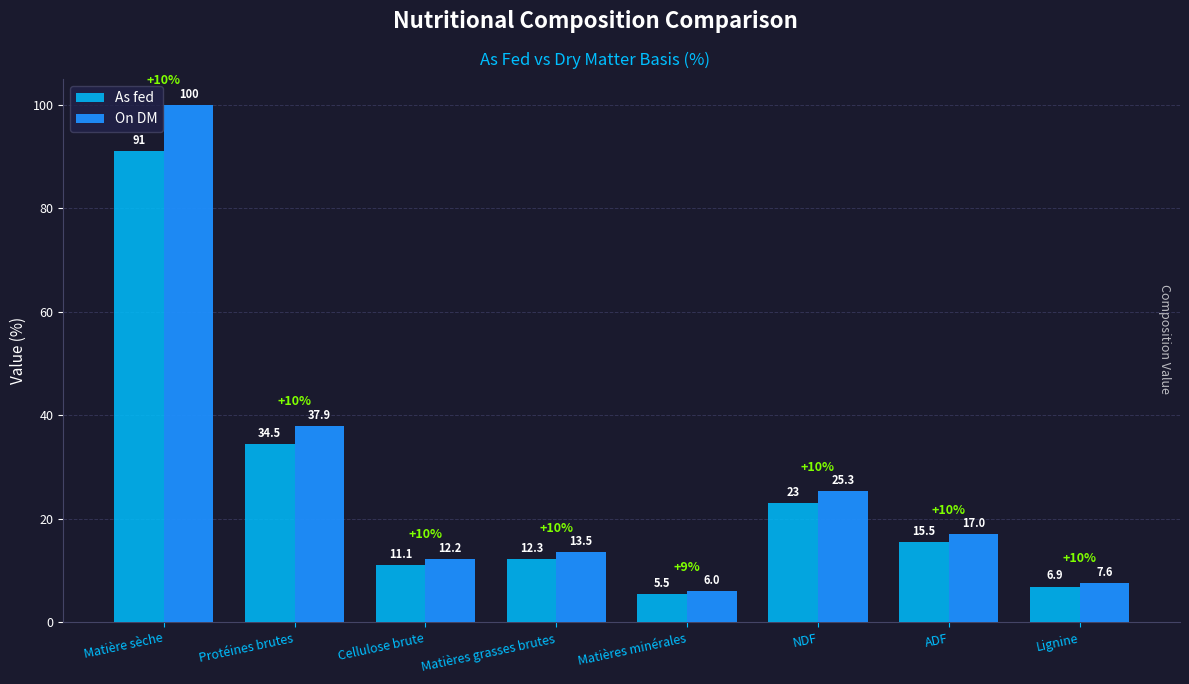

Which series has the largest total across all categories?

On DM